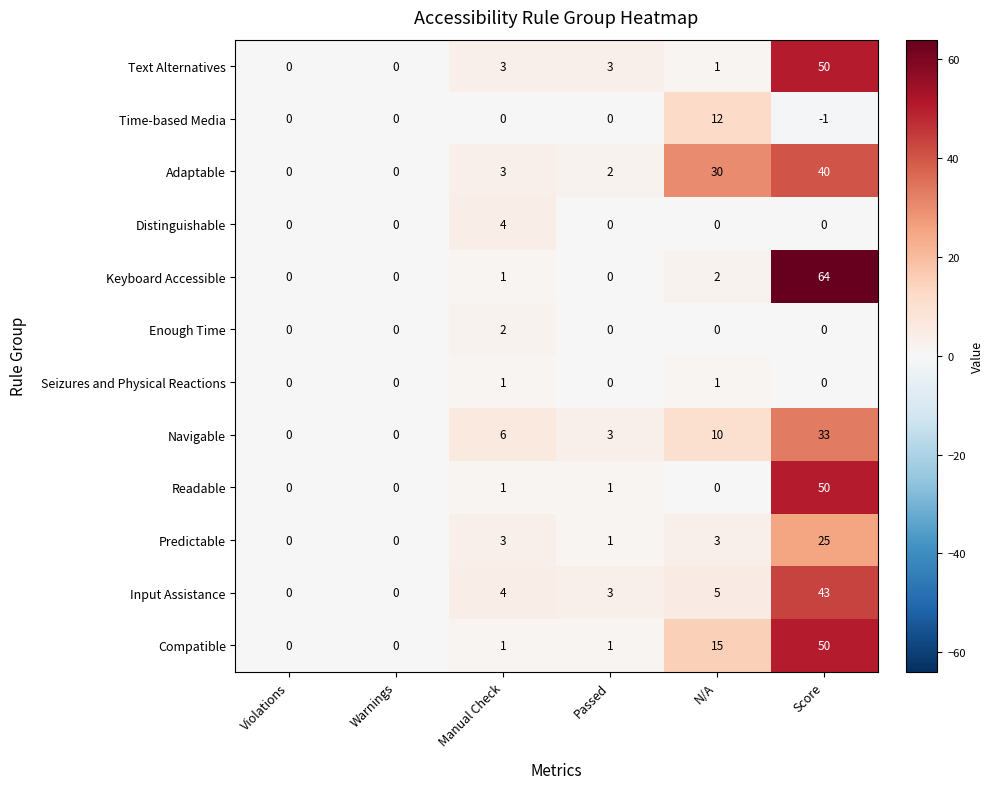

What value does the Predictable series have at Score, to the nearest 5?

25